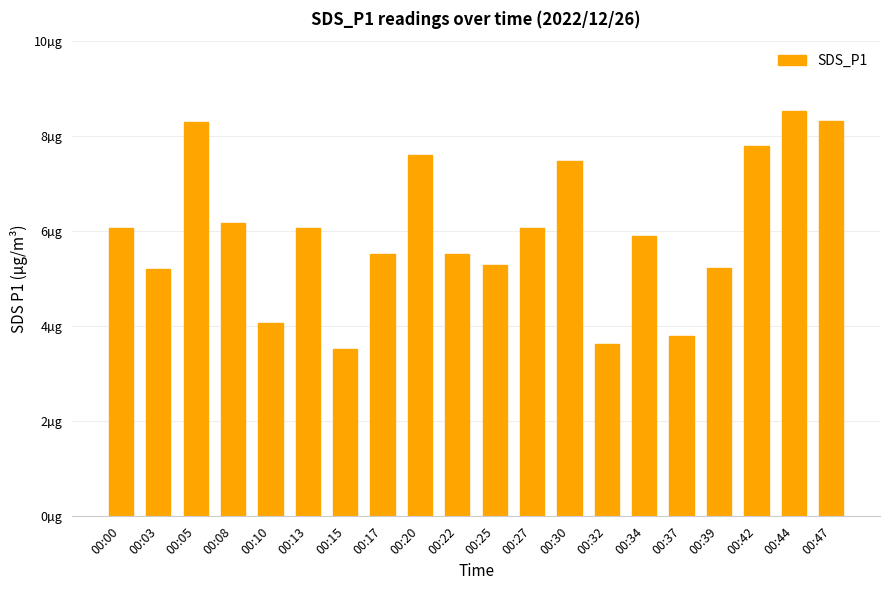

What is the value of the 9th bar from the left?

7.6